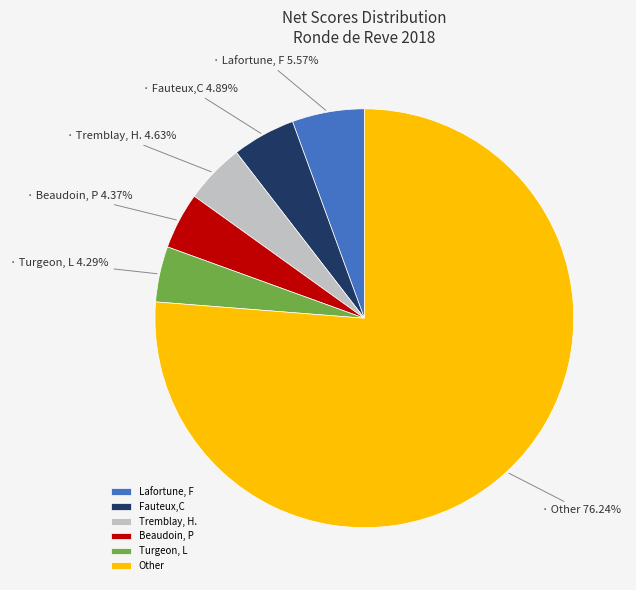

Which slice is the largest?

Other